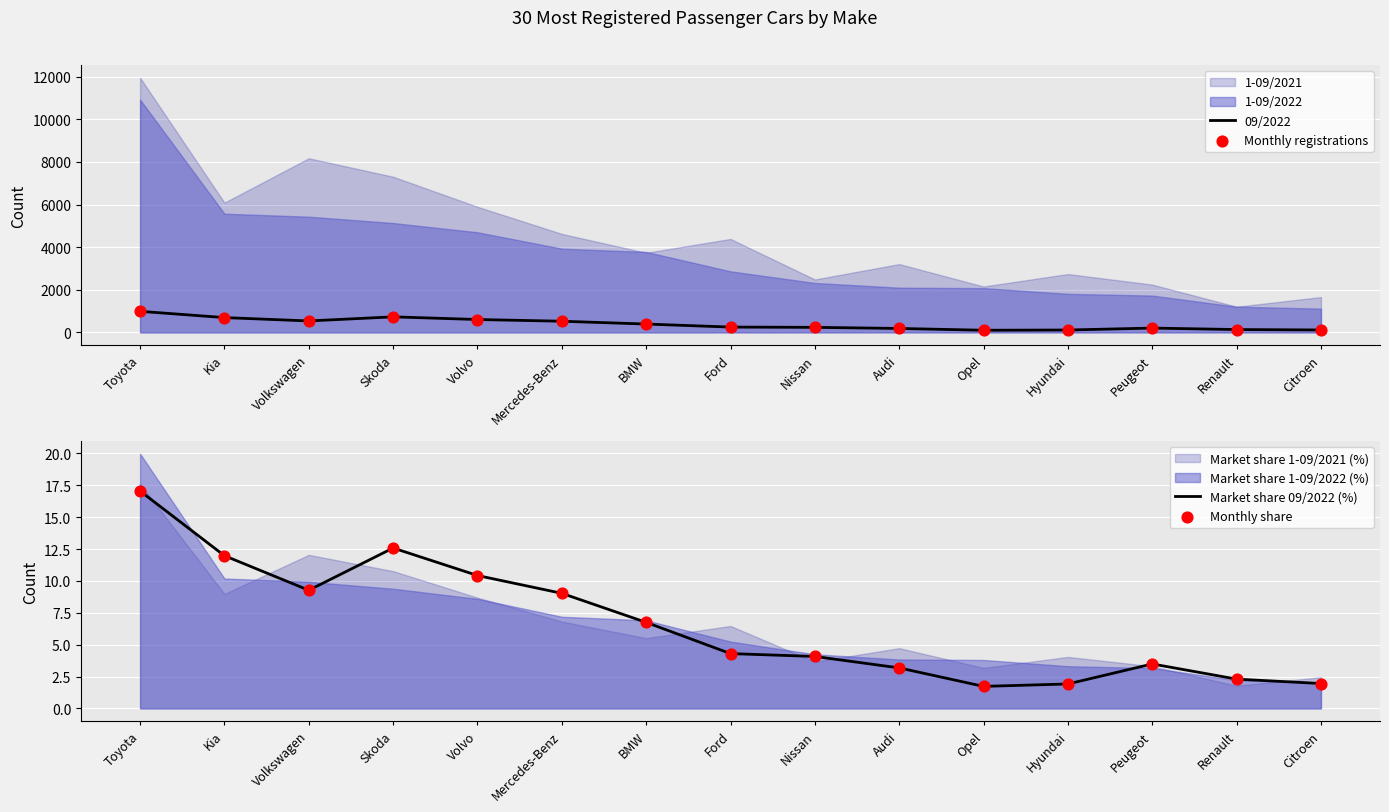

Which series has the largest total across all categories?

09/2022